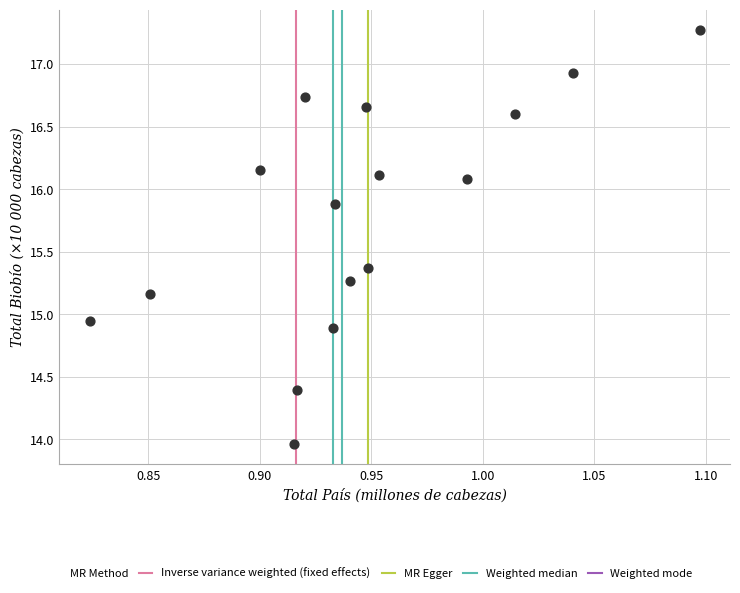

Count the number of points in this scatter plot.

16